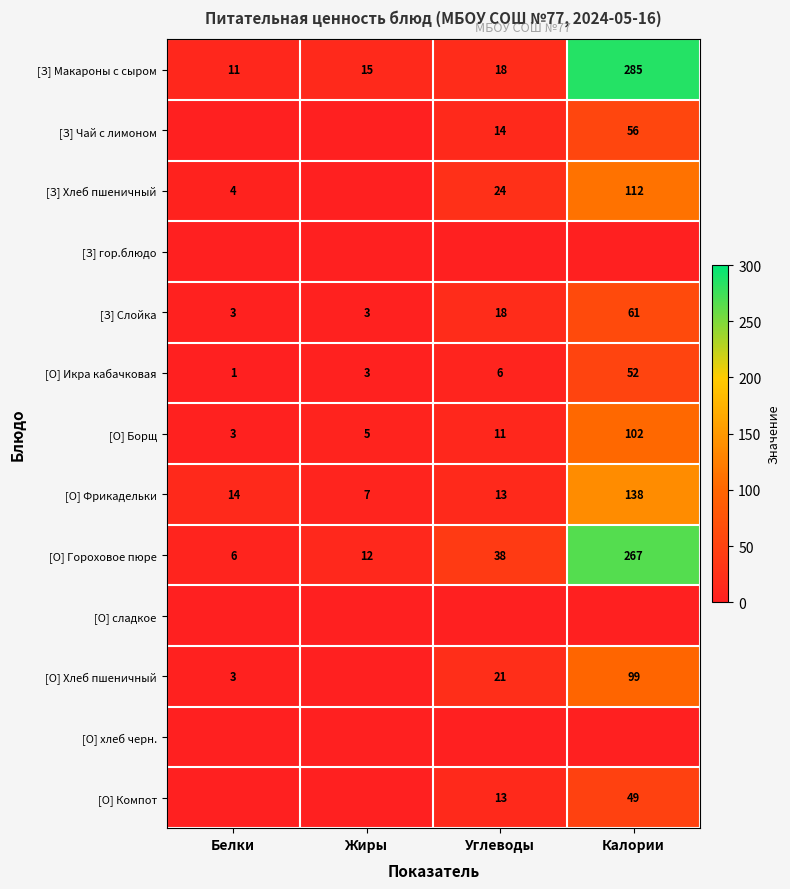

Which category has the lowest value in the [О] Гороховое пюре series?

Белки